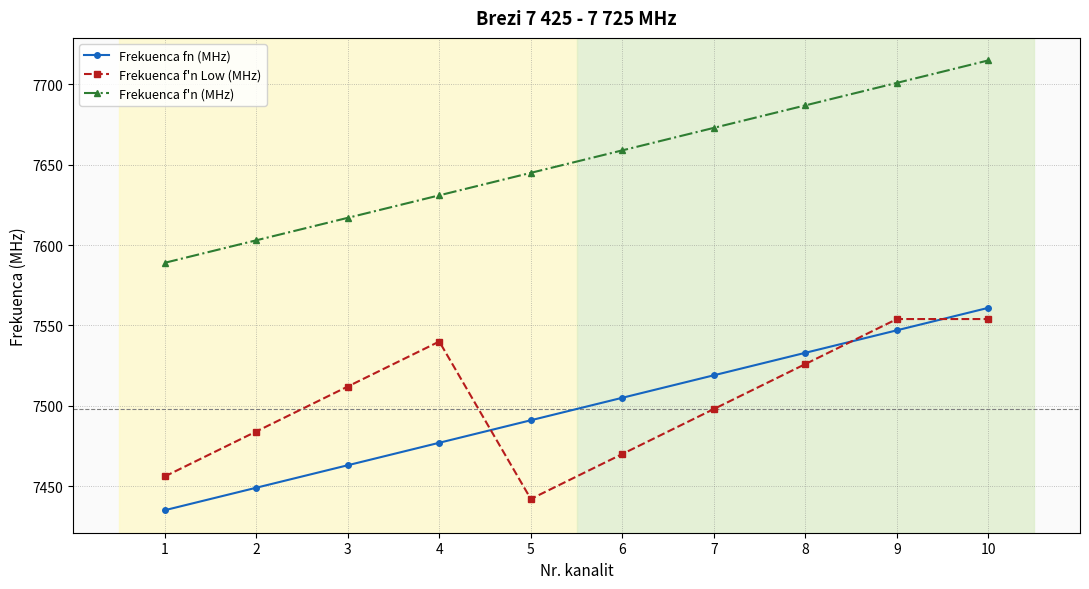

How many data points does each series have?

10